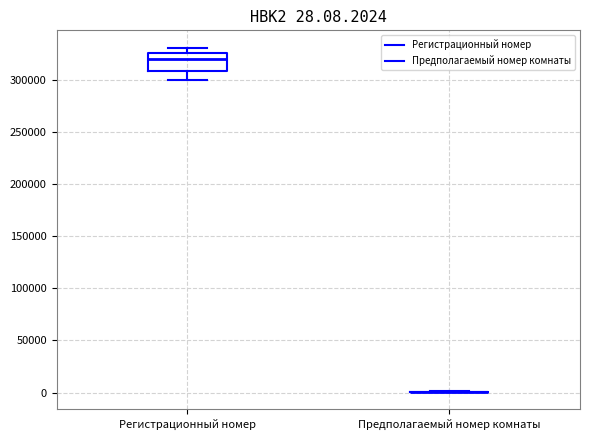

Comparing the boxes themselves (not the whiskers), which one is the tallest?

Регистрационный номер